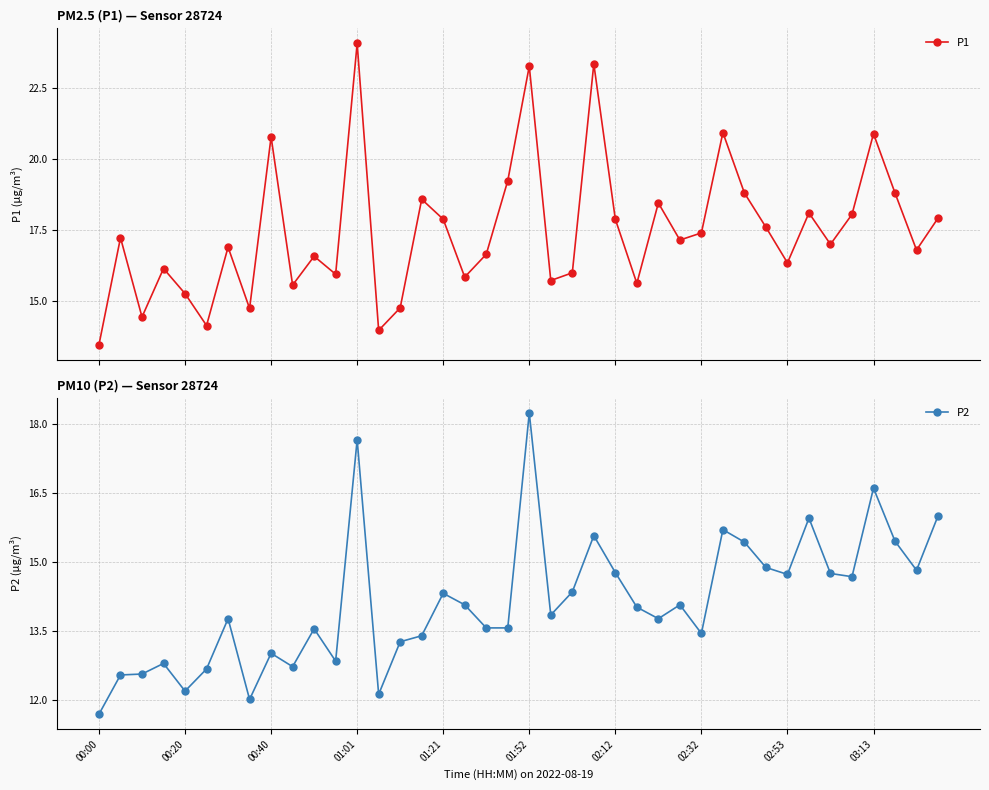

How many categories are shown in the chart?

40